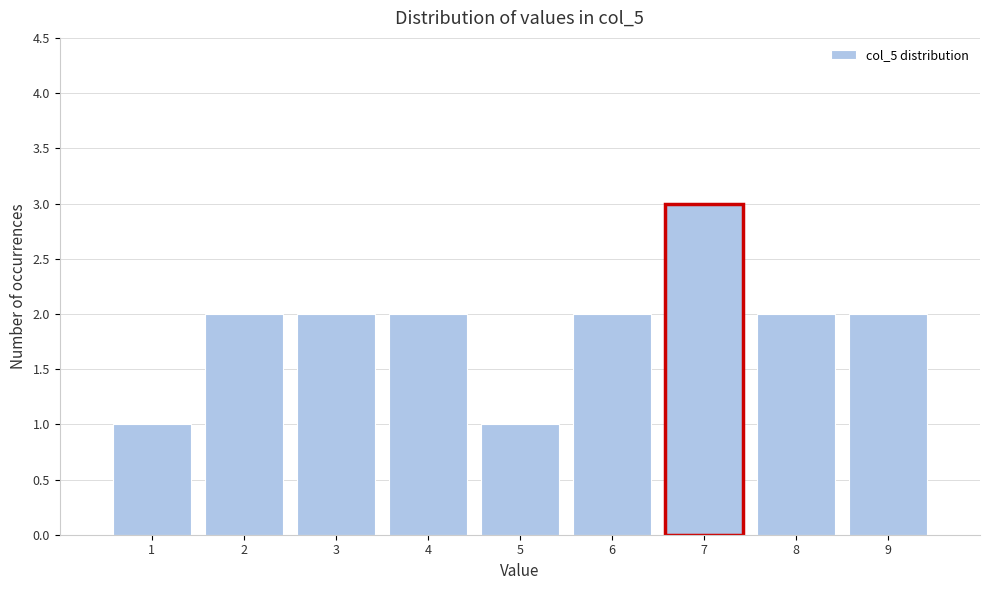

Reading left to right, transcribe this chart: for each bar, give the range it covers on the x-axis and its height. The values are not printed on the chart, so give them approximately, as read against the axis.

0.5 to 1.5: 1
1.5 to 2.5: 2
2.5 to 3.5: 2
3.5 to 4.5: 2
4.5 to 5.5: 1
5.5 to 6.5: 2
6.5 to 7.5: 3
7.5 to 8.5: 2
8.5 to 9.5: 2